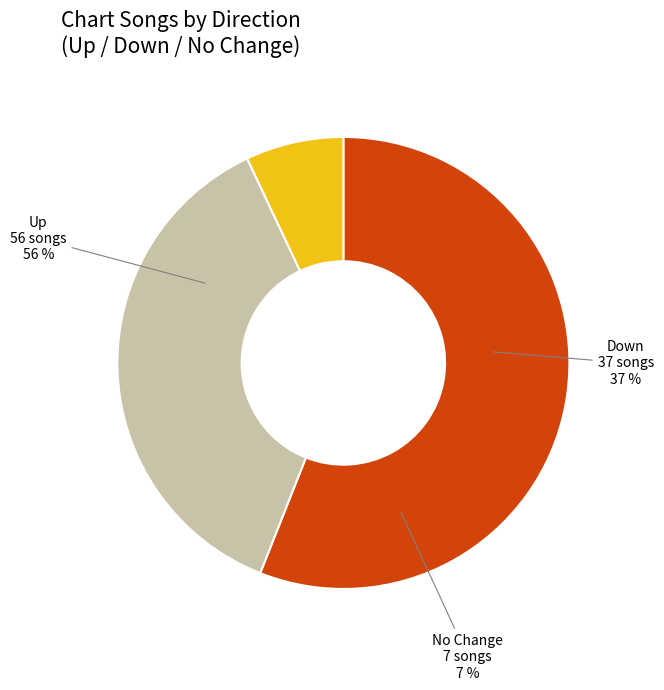

To the nearest percent, what is the difference between the - and up slice percentages?

49%